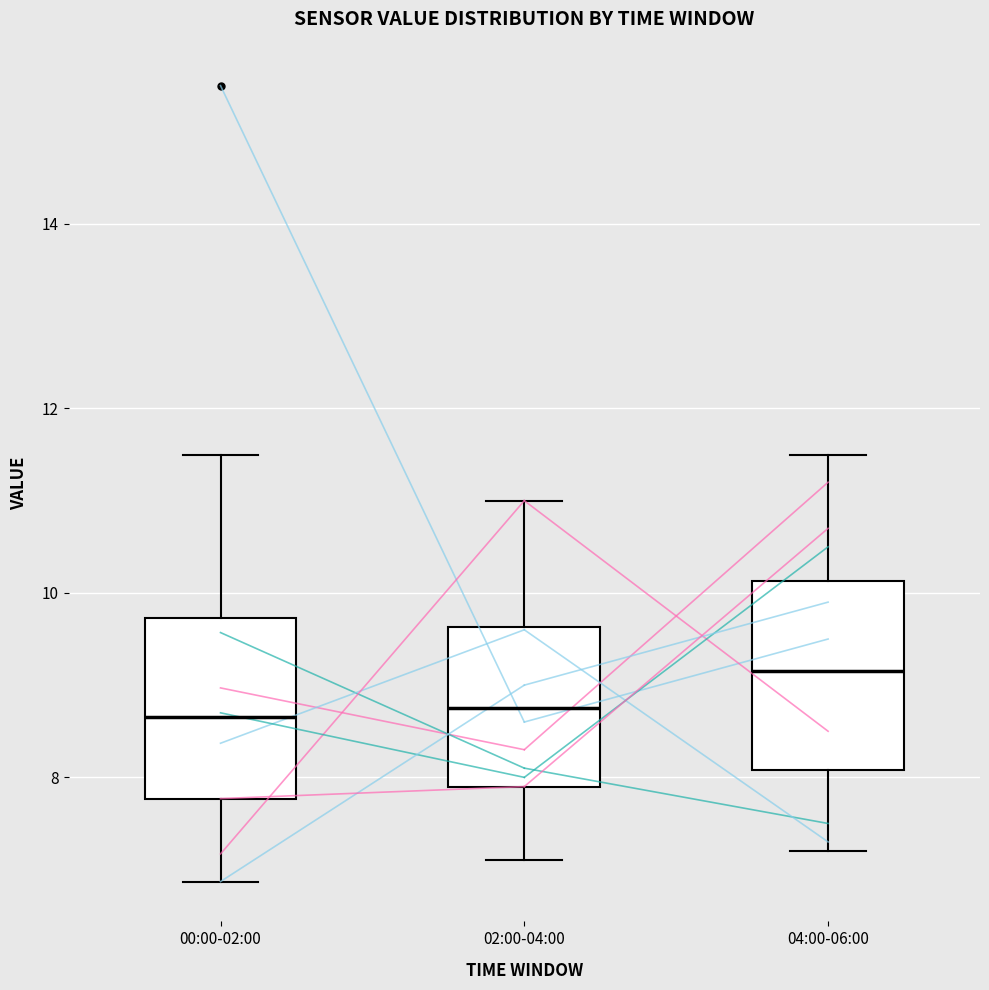

Where is the lower edge of the box for 00:00-02:00 on the y-axis? The values are not printed on the chart, so give them approximately, as read against the axis.

7.8